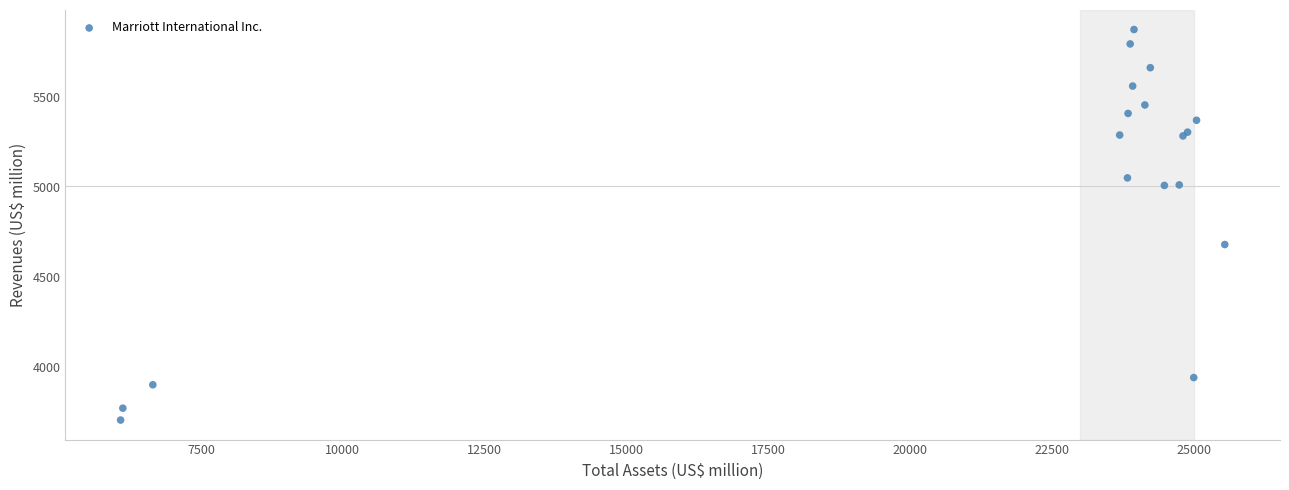

What Y value in the scatter plot is closest to 4790?

4681